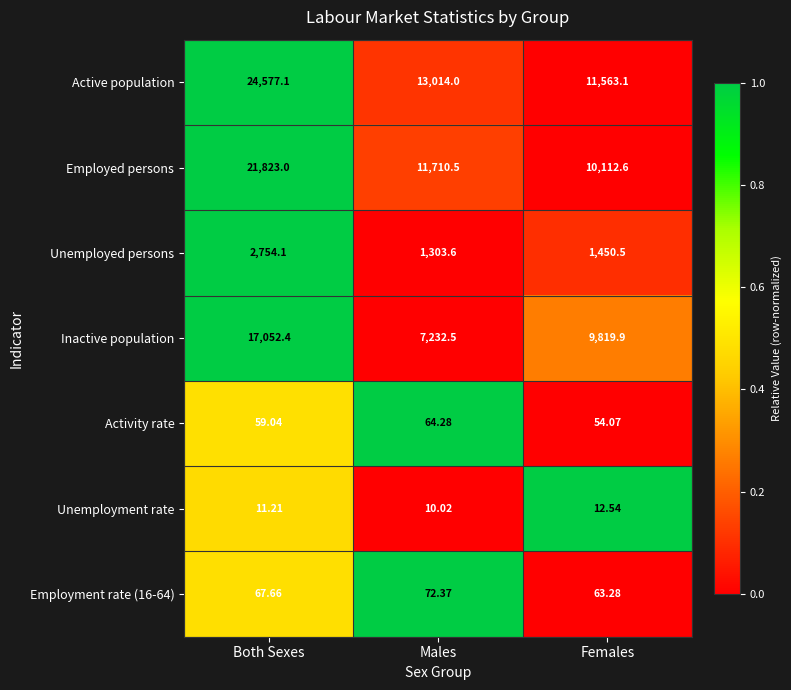

Which series has the widest spread of values?

Active population